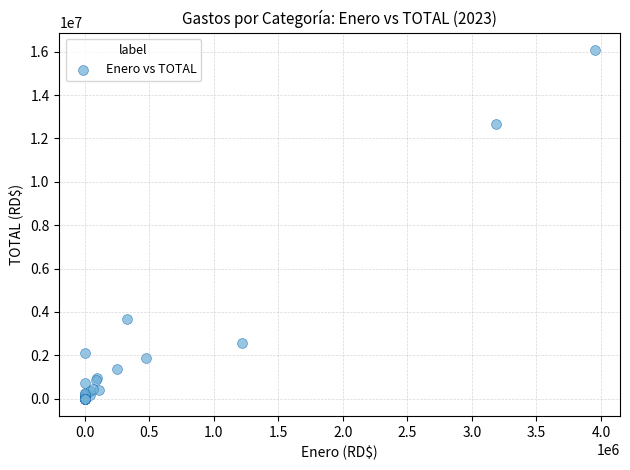

What Y value in the scatter plot is closest to 8037282?

3665061.8